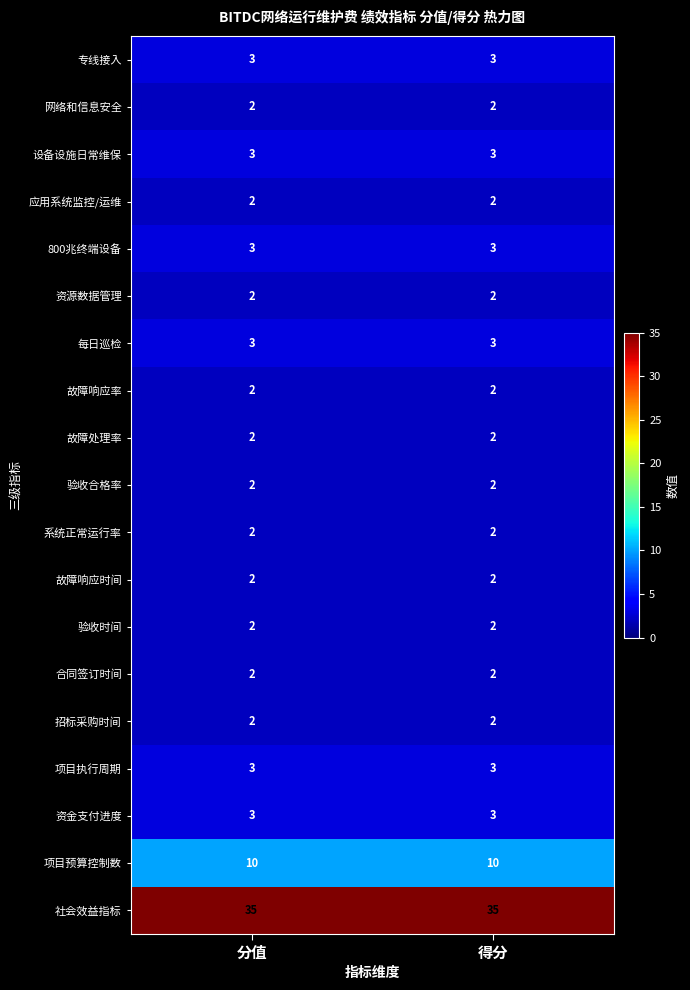

What is the sum of all 设备设施日常维保 values?

6